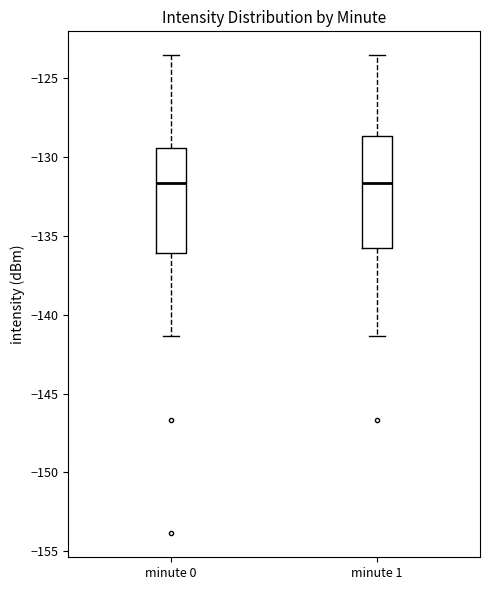

Reading left to right, transcribe this box plot: for each box, give where its median line is, the range the box spans, and where its two whiskers end, as read against the y-axis. The values are not printed on the chart, so give them approximately, as read against the axis.

minute 0: median -131.5, box -136.0 to -129.5, whiskers -141.5 to -123.5
minute 1: median -131.5, box -136.0 to -128.5, whiskers -141.5 to -123.5